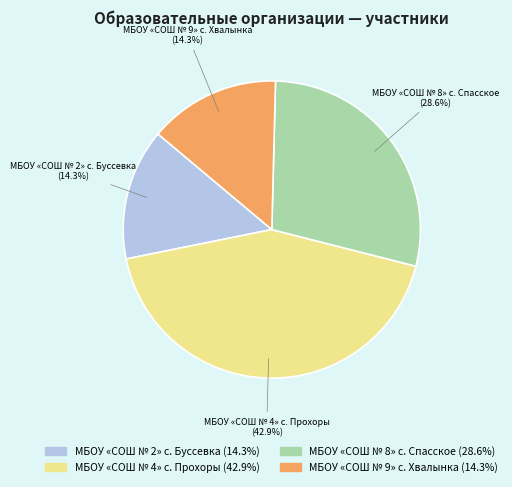

Which slice is the largest?

МБОУ «СОШ № 4» с. Прохоры